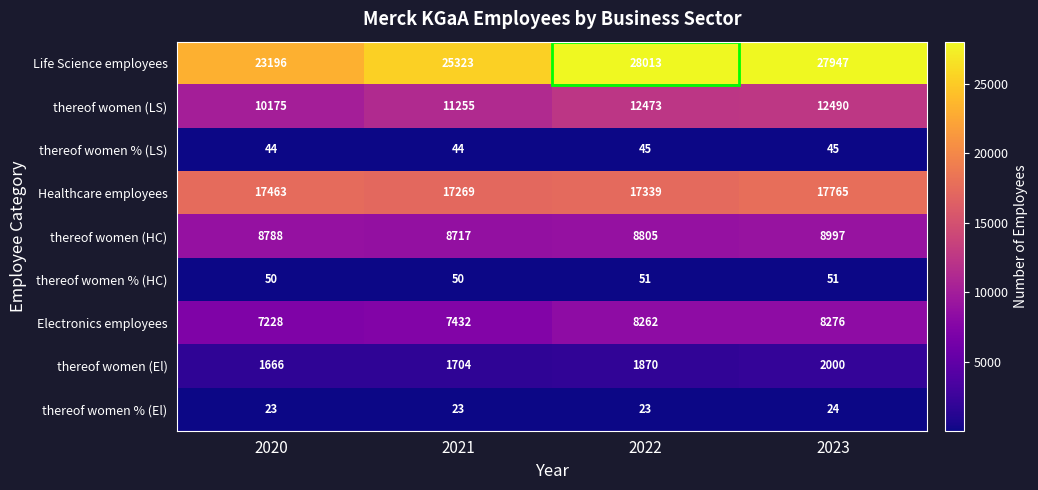

Where is Life Science employees nearest to the value 25604?

2021